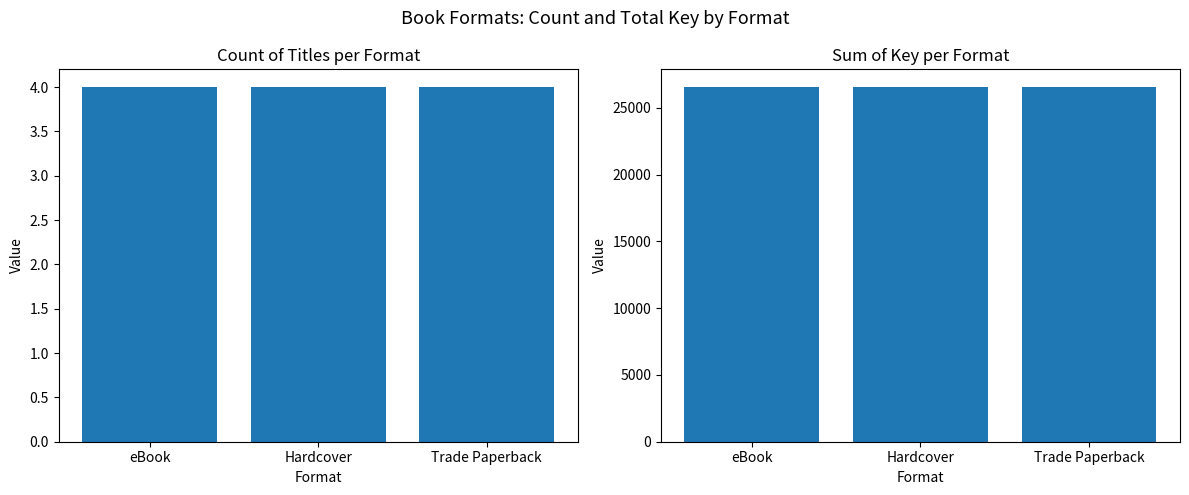

What is the average value of the Count series?

4